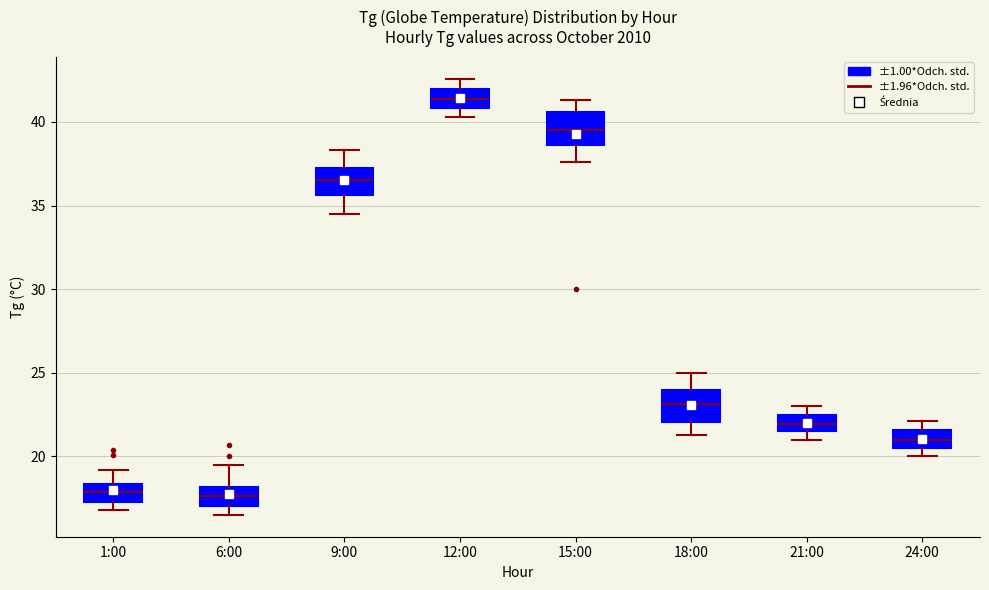

Which box's median line is the highest?

12:00